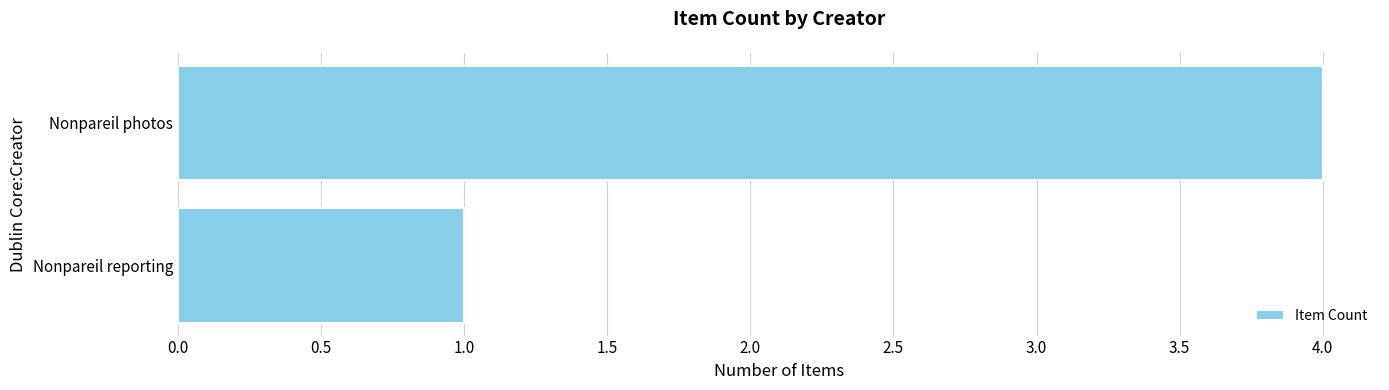

What is the greatest value displayed?

4